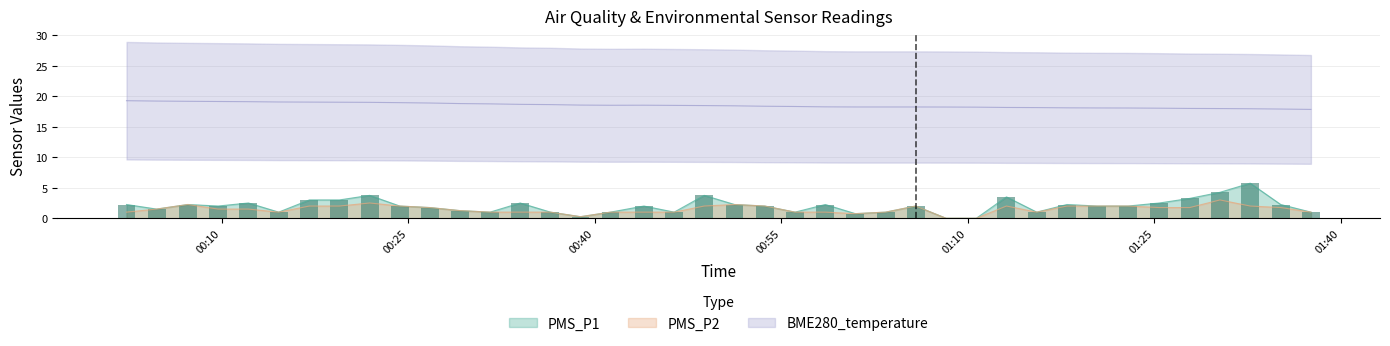

Reading left to right, transcribe all the data shown in this chart.

PMS_P1: 2.2	1.5	2.2	2.0	2.5	1.0	3.0	3.0	3.8	2.0	1.8	1.2	1.0	2.5	1.0	0.2	1.0	2.0	1.0	3.8	2.2	2.0	1.0	2.2	0.8	1.0	2.0	0.0	0.0	3.5	1.0	2.2	2.0	2.0	2.5	3.2	4.2	5.8	2.2	1.0
PMS_P2: 1.0	1.5	2.2	1.5	1.5	1.0	2.0	2.0	2.5	2.0	1.8	1.2	1.0	1.0	1.0	0.2	1.0	1.0	1.0	2.0	2.2	2.0	1.0	1.0	0.8	1.0	2.0	0.0	0.0	2.0	1.0	2.0	2.0	2.0	1.8	1.8	3.0	2.0	1.8	1.0
BME280_temperature: 19.3	19.2	19.2	19.2	19.1	19.1	19.1	19.0	19.0	19.0	18.9	18.8	18.8	18.7	18.6	18.6	18.5	18.6	18.5	18.5	18.4	18.4	18.3	18.3	18.3	18.3	18.3	18.2	18.2	18.2	18.2	18.1	18.1	18.1	18.1	18.0	18.0	18.0	17.9	17.9